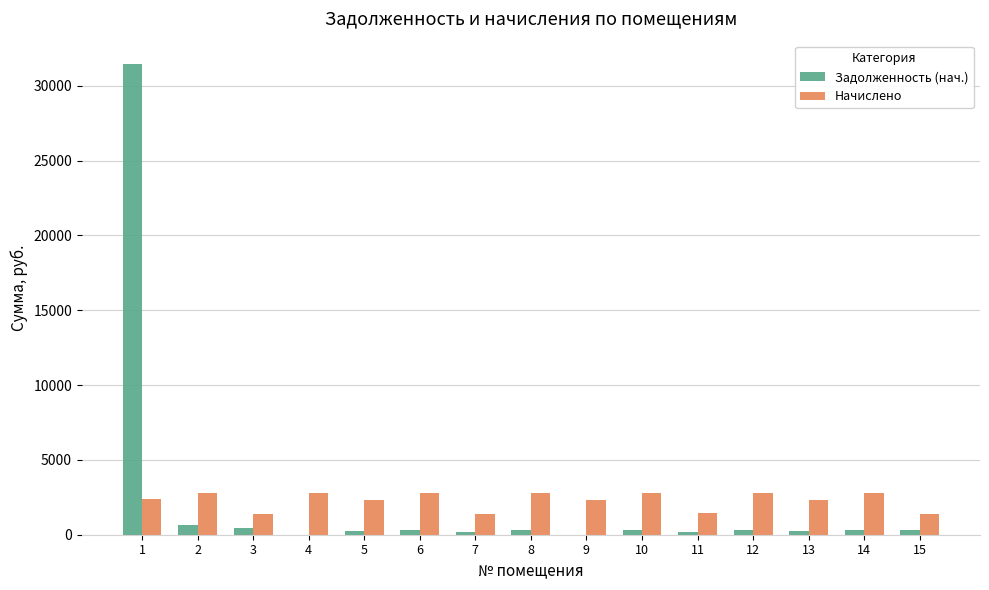

What is the average value of the Задолженность (нач.) series?

2348.3